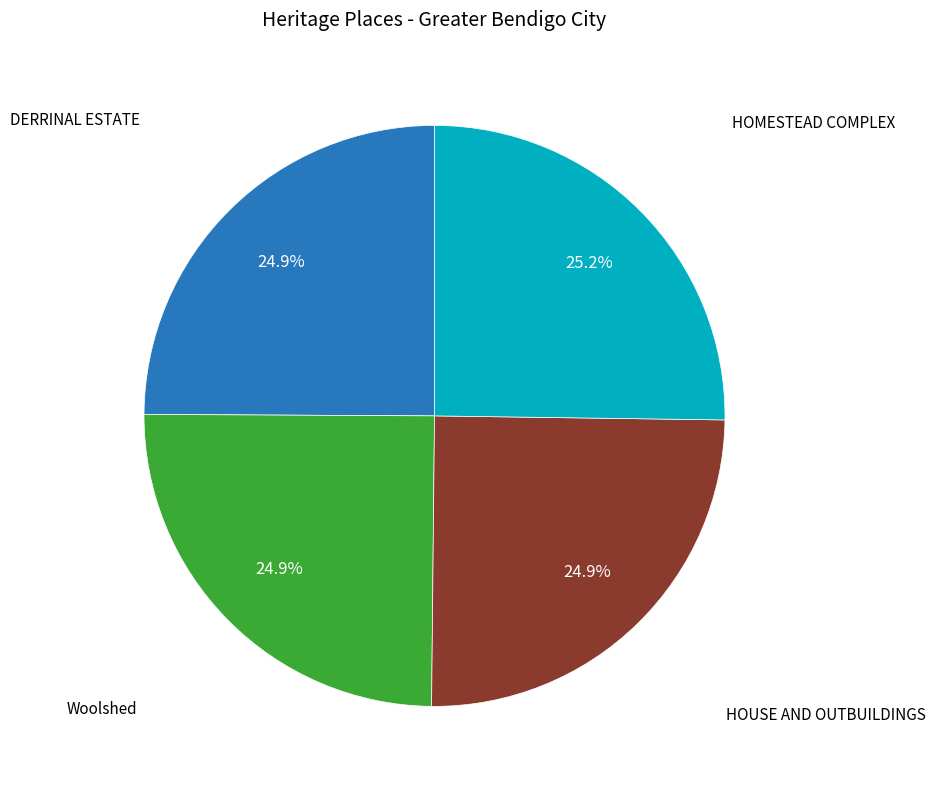

Is there a majority slice in this chart?

No